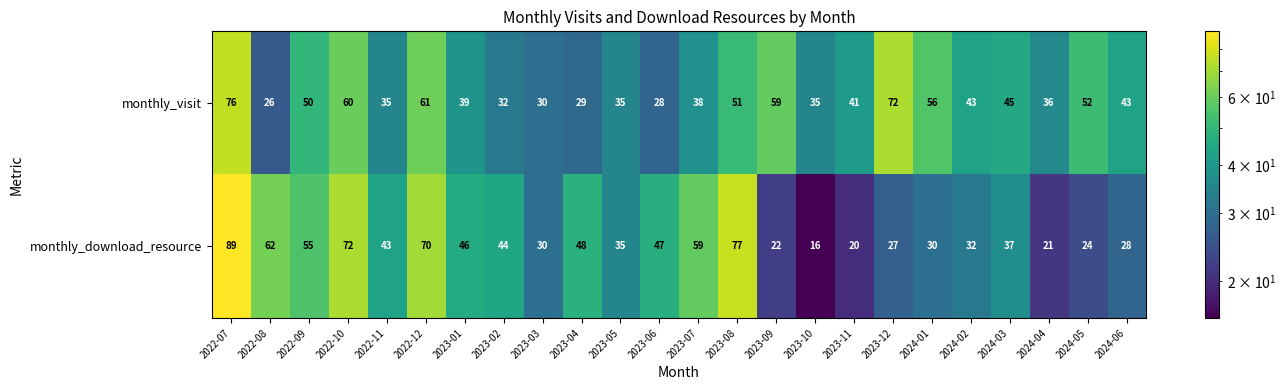

Rank the series by their maximum value, from highest to lowest.

monthly_download_resource, monthly_visit